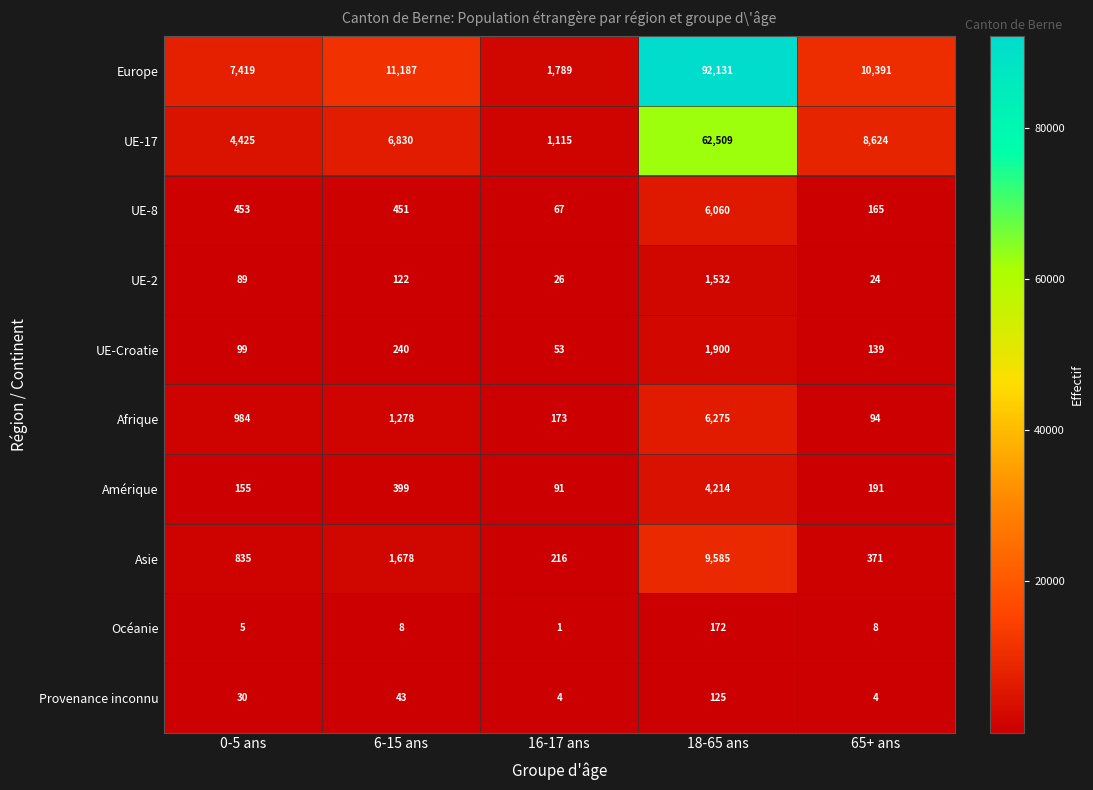

What is the total value across all series at 0-5 ans?

14494